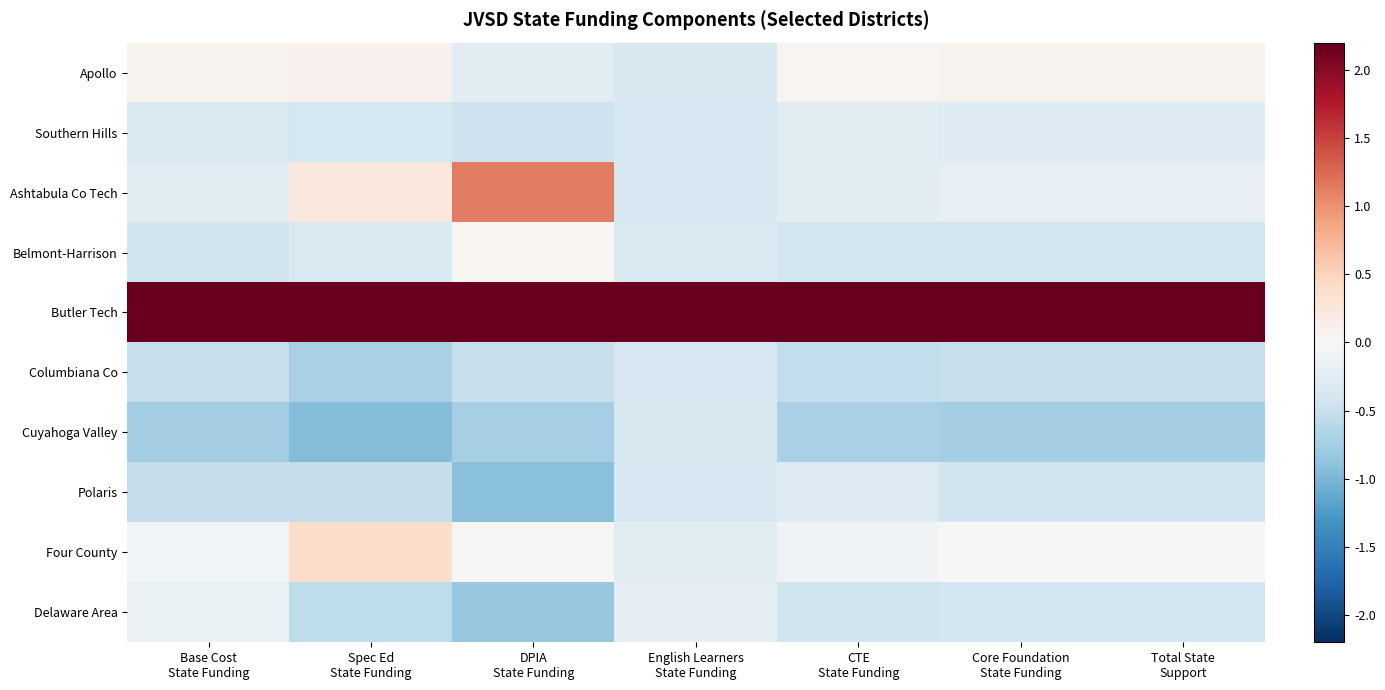

How many categories are shown in the chart?

7